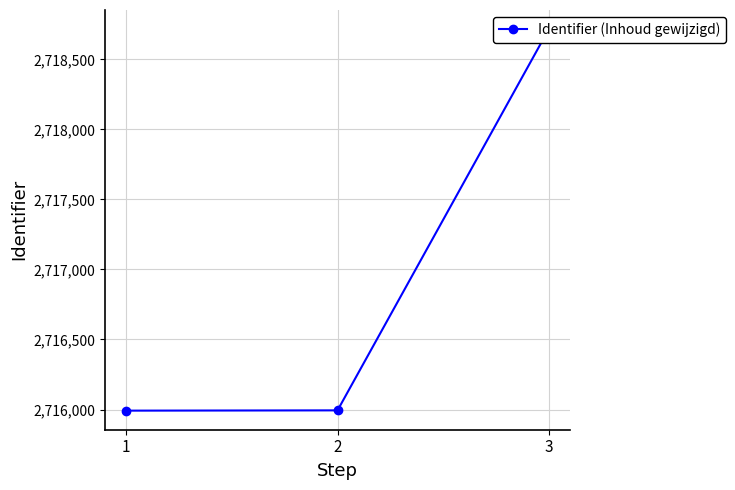

What is the average value?

2716901